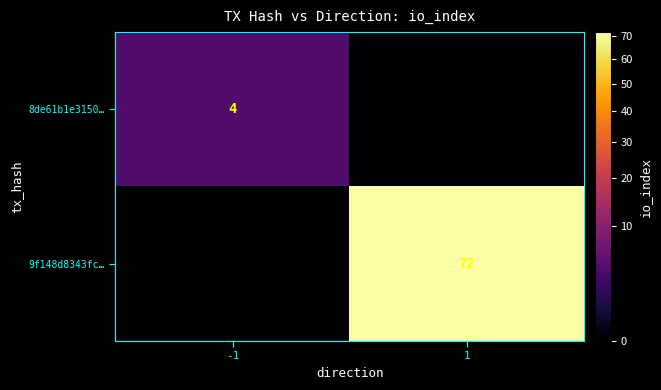

True or false: 8de61b1e3150… has a value of 4 at -1.

True